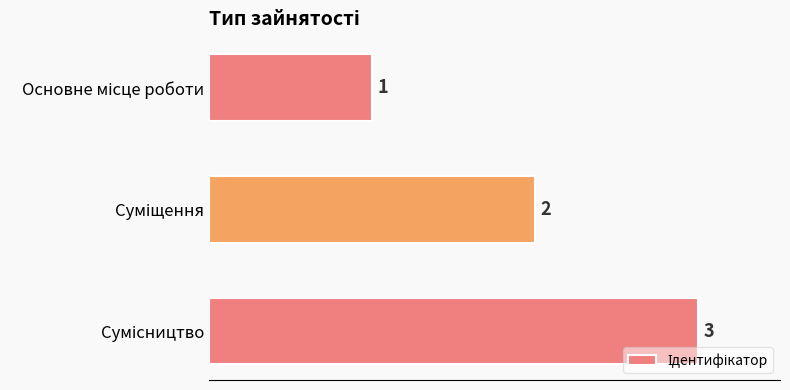

What is the sum of all values?

6